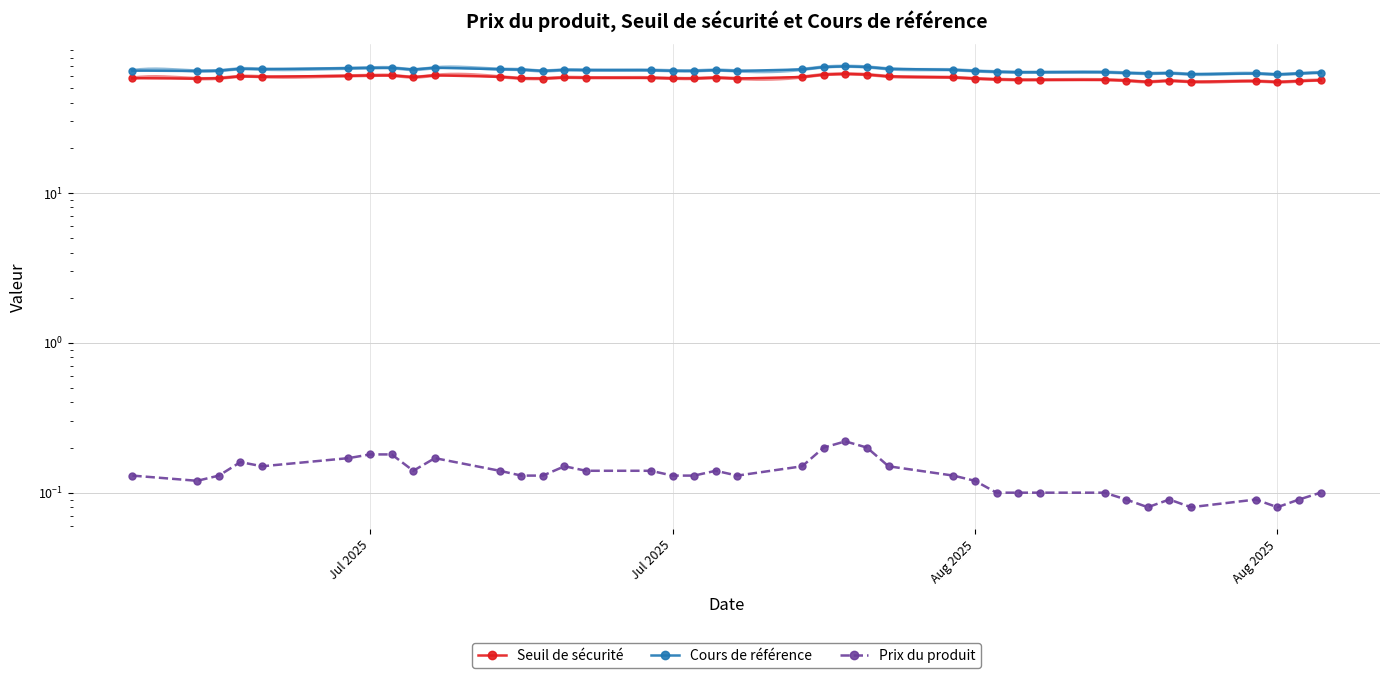

What is the sum of all Prix du produit values?

5.2